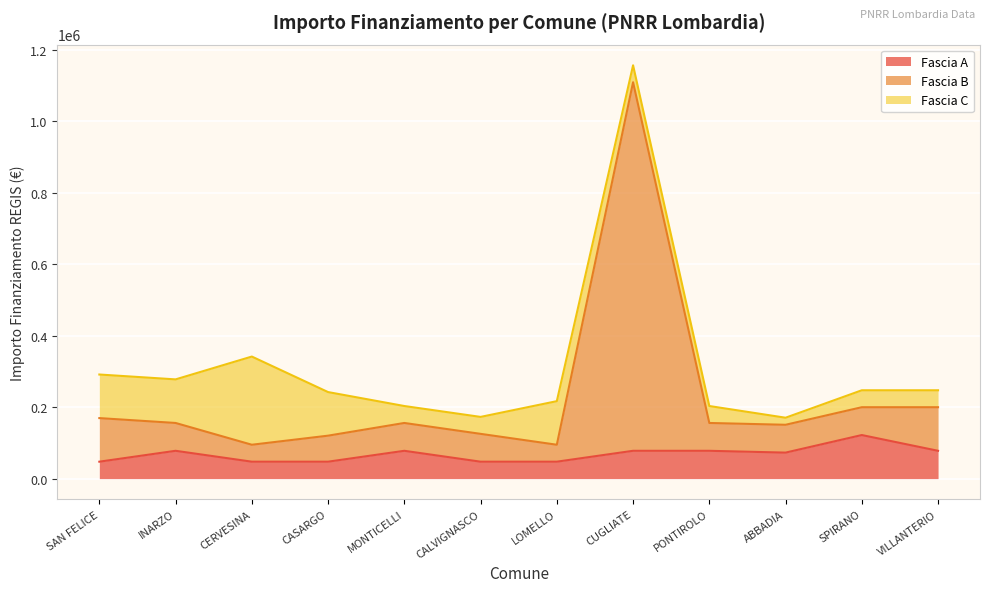

What is the sum of the Fascia A values at CALVIGNASCO and MONTICELLI?

125324